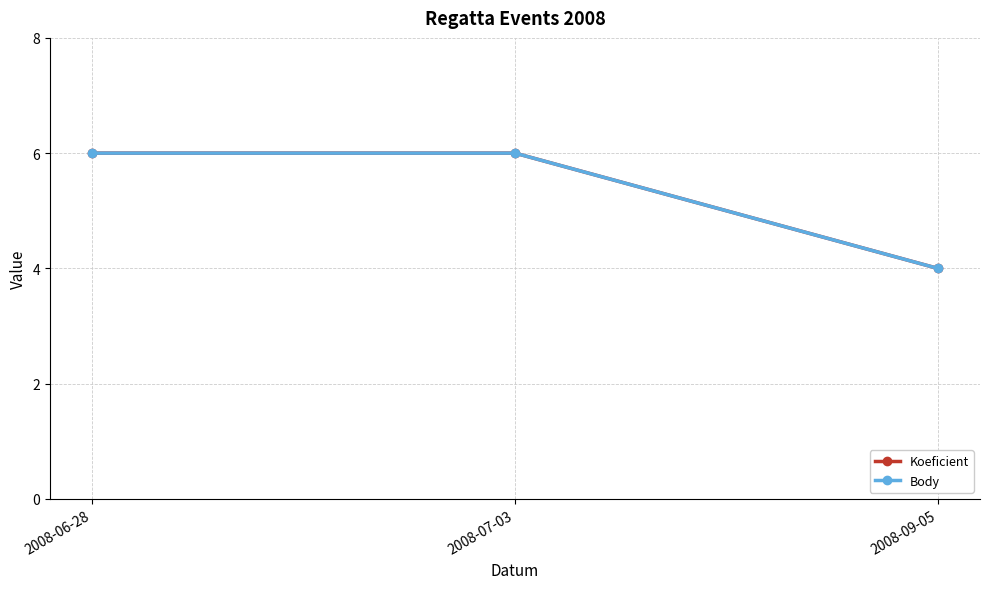

Reading left to right, transcribe all the data shown in this chart.

Koeficient: 2008-06-28=6	2008-07-03=6	2008-09-05=4
Body: 2008-06-28=6	2008-07-03=6	2008-09-05=4